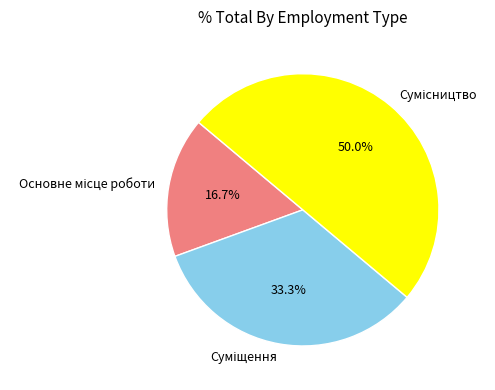

What portion of the pie excludes Основне місце роботи?

83.3%